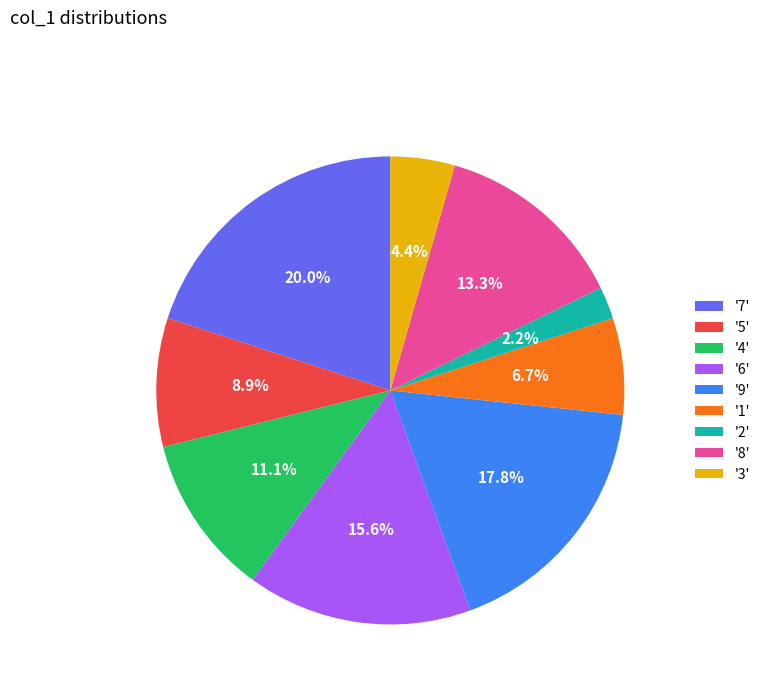

Which category has the biggest portion of the pie?

'7'